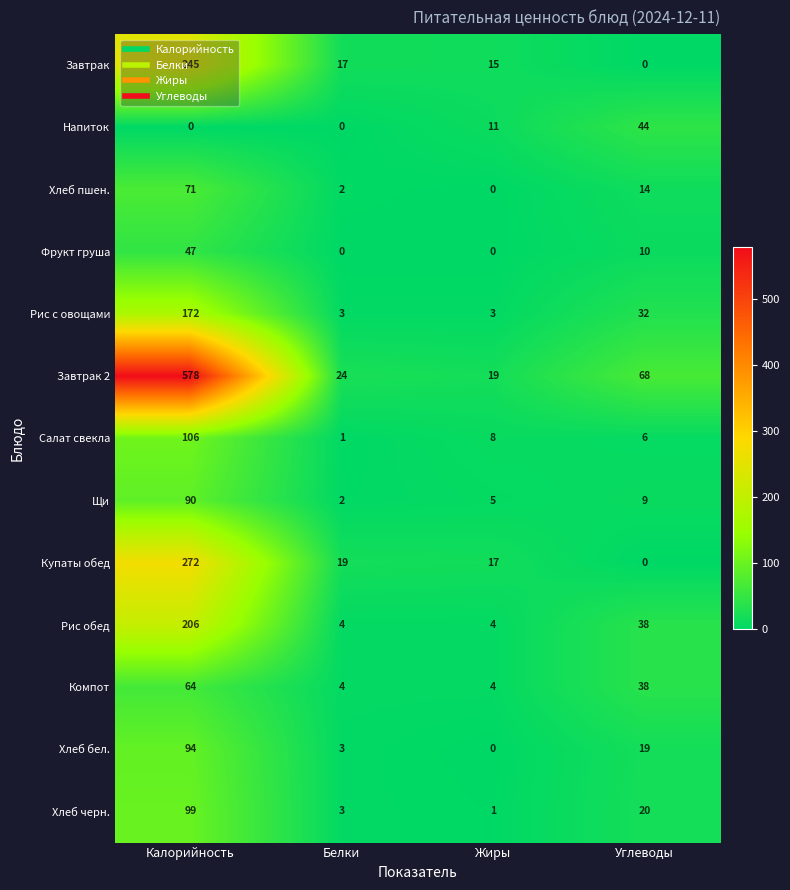

At which label is Завтрак 2 closest to 298?

Углеводы